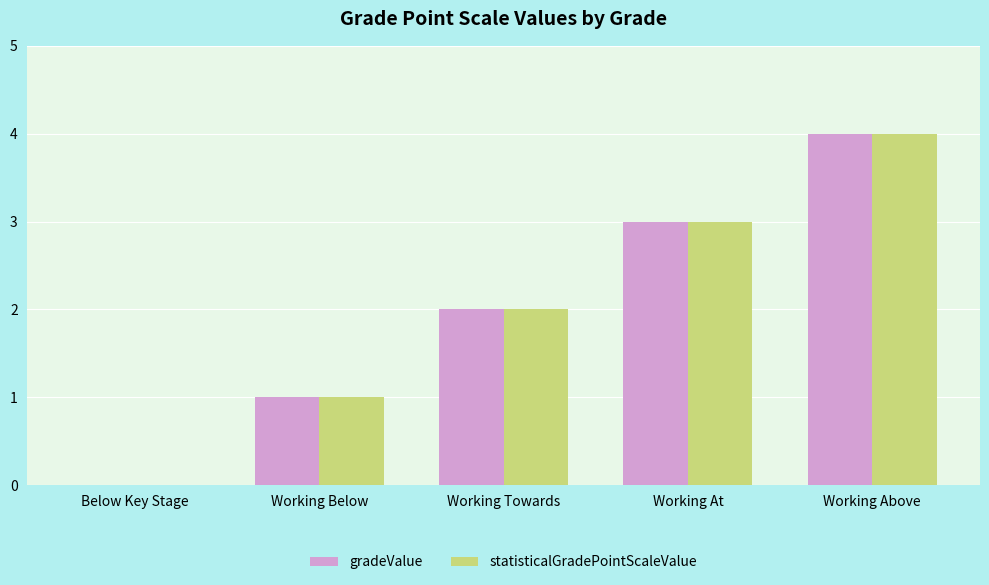

Is the value of gradeValue at Working At greater than the value of statisticalGradePointScaleValue at Working Above?

No